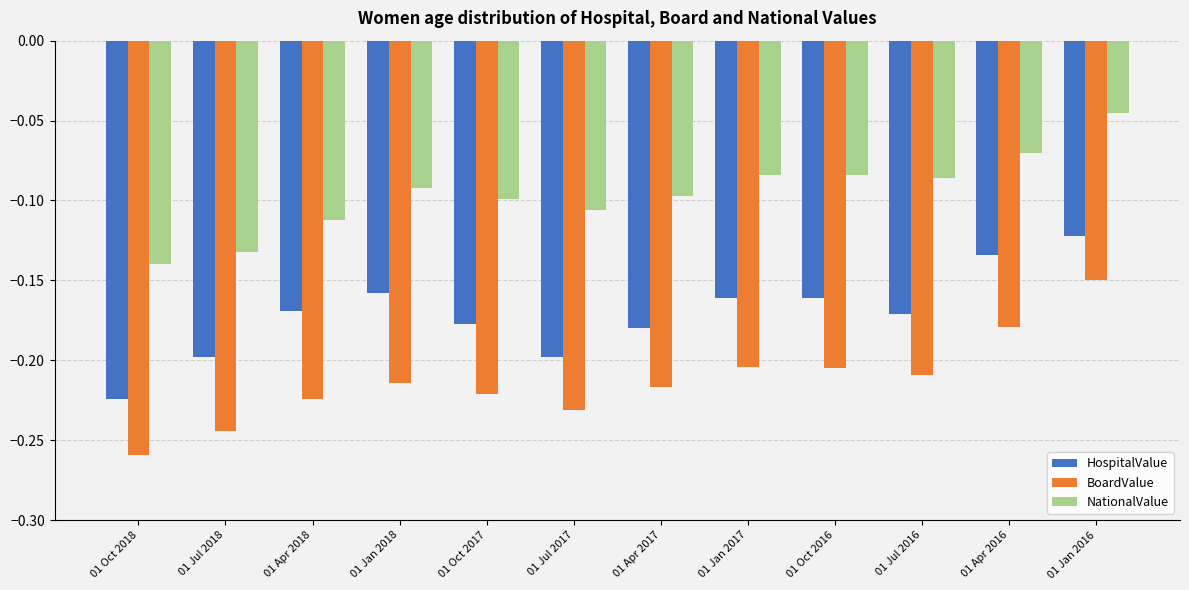

Which category has the highest value in the BoardValue series?

01 Jan 2016